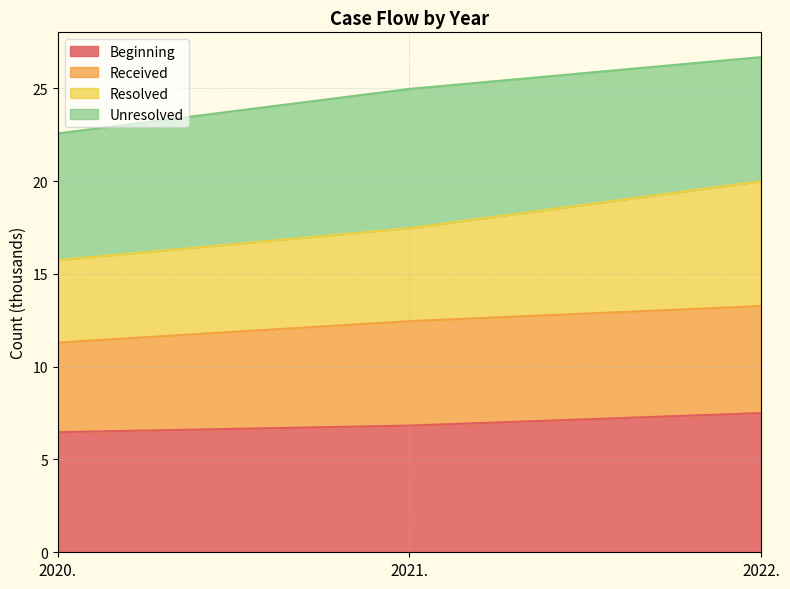

Is it true that Beginning equals 11.1 at 2020.?

False